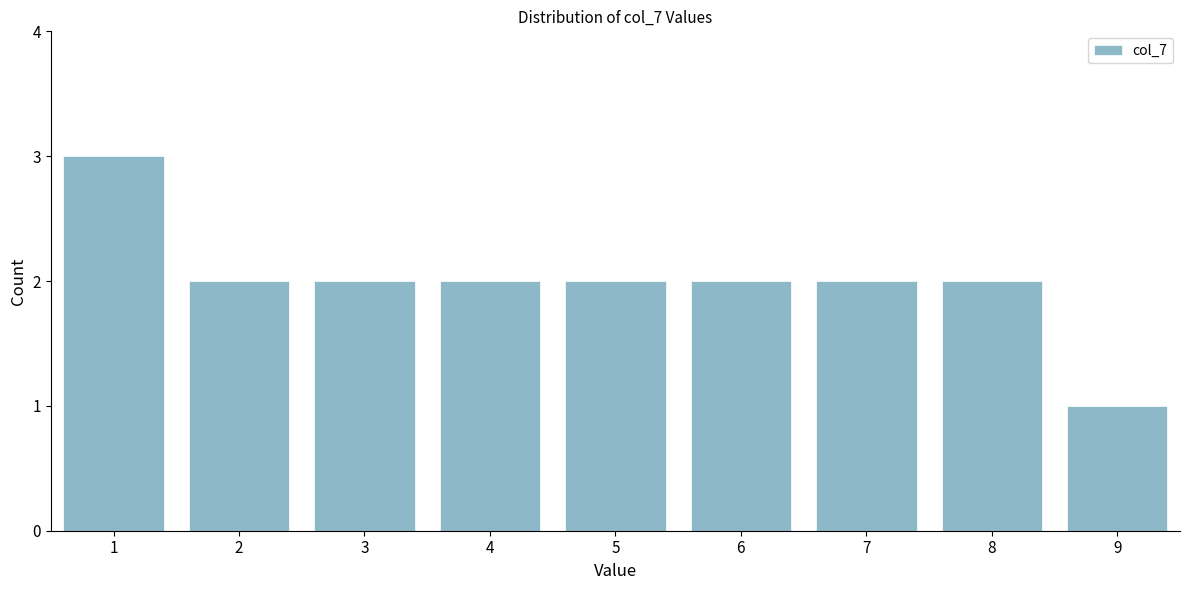

Reading right to left, extract all data points from this chart.

1	2	2	2	2	2	2	2	3